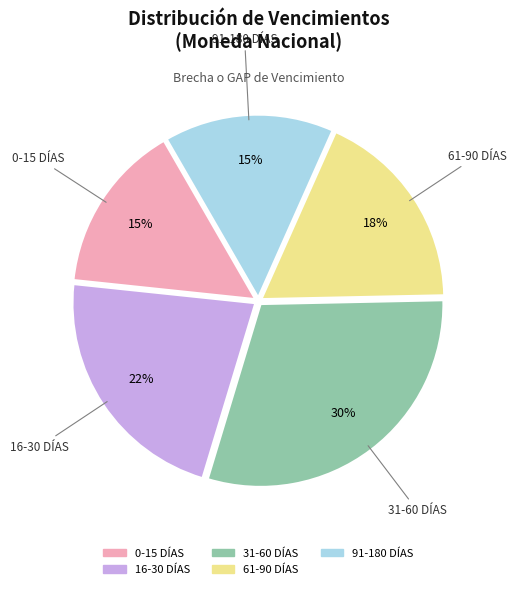

True or false: 31-60 DÍAS accounts for 18% of the total.

False